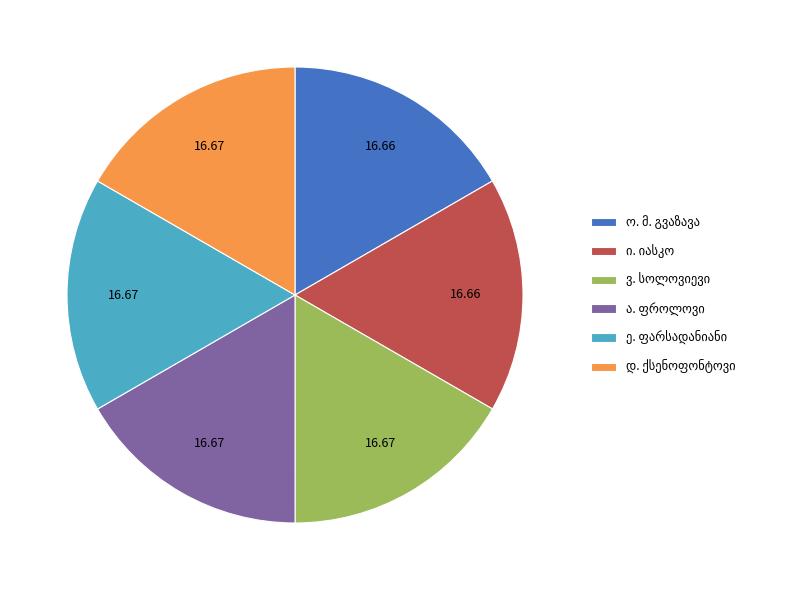

Does any single category account for the majority?

No